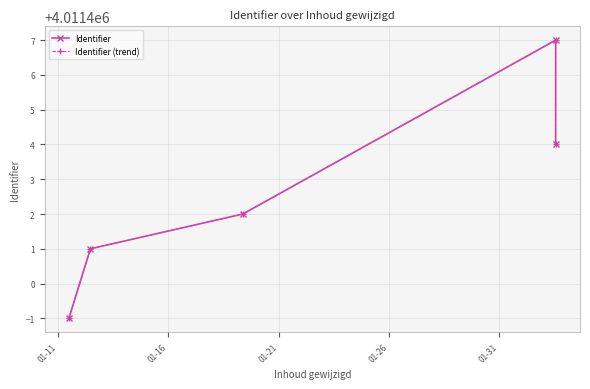

True or false: Identifier and Identifier (trend) intersect in this chart.

False